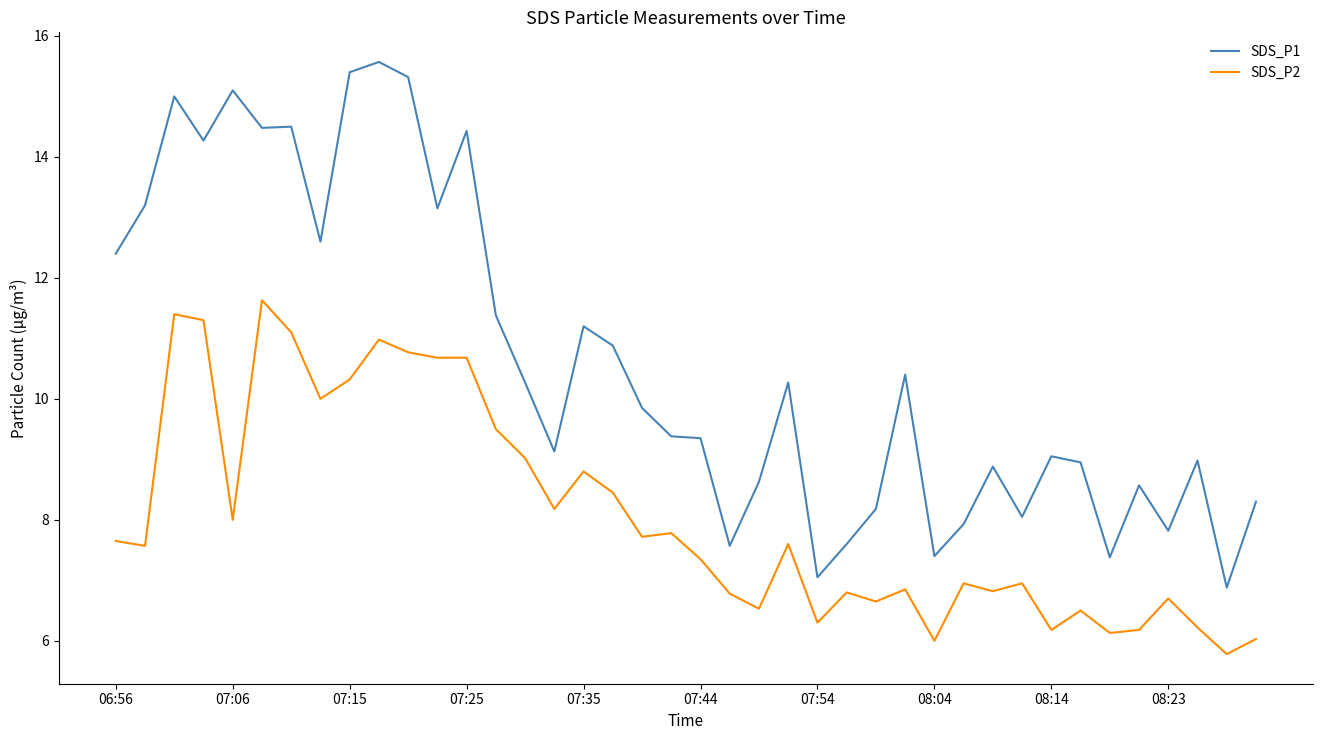

True or false: SDS_P2 and SDS_P1 intersect in this chart.

False